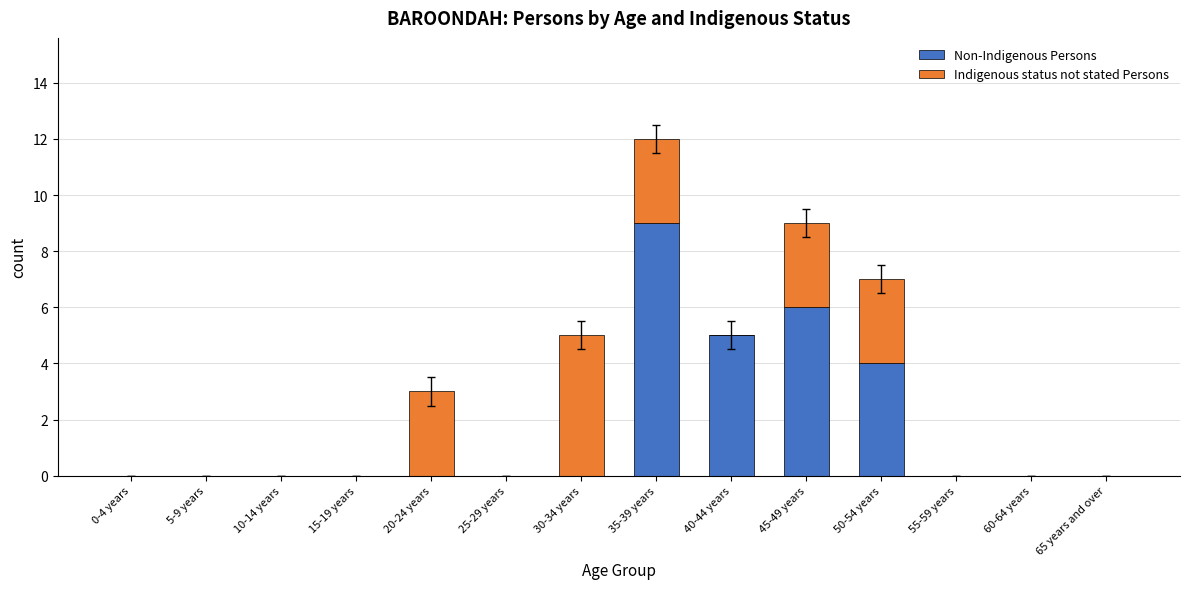

What is the maximum value for Non-Indigenous Persons?

9